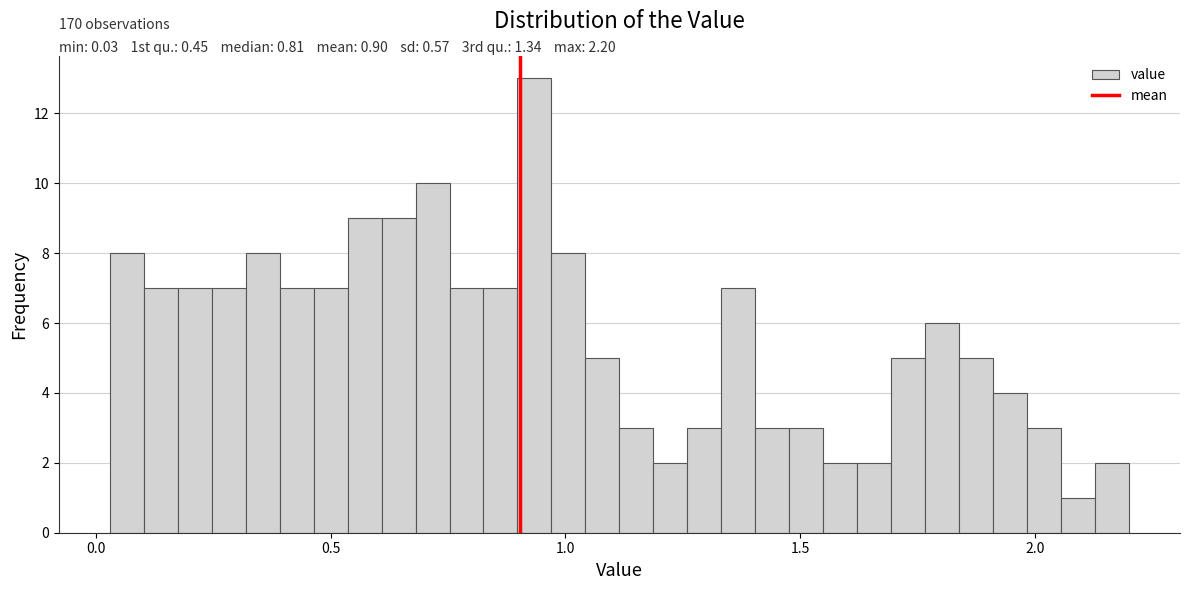

Read against the x-axis, roughly where is the centre of the tallest bar?

0.95